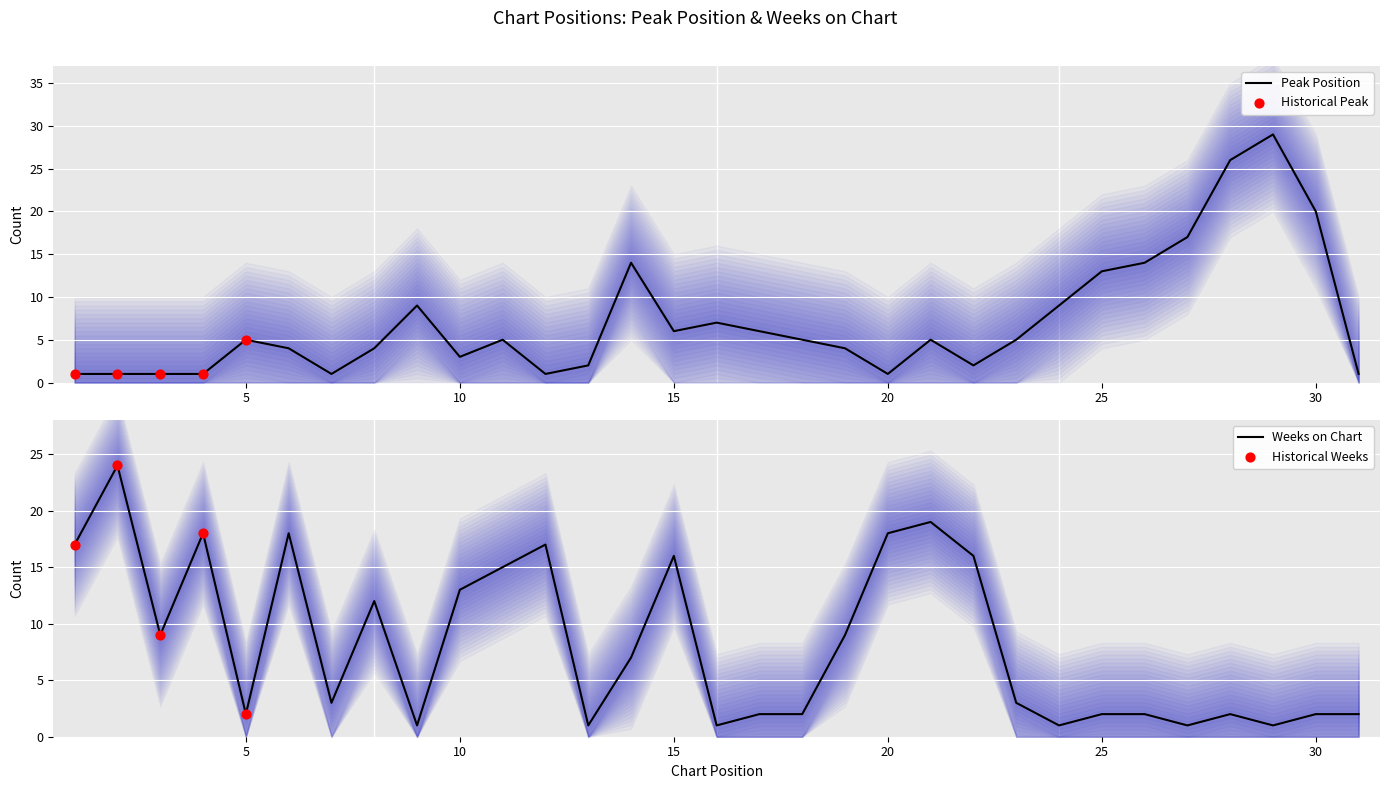

Which series has the widest spread of Y values?

Peak Position